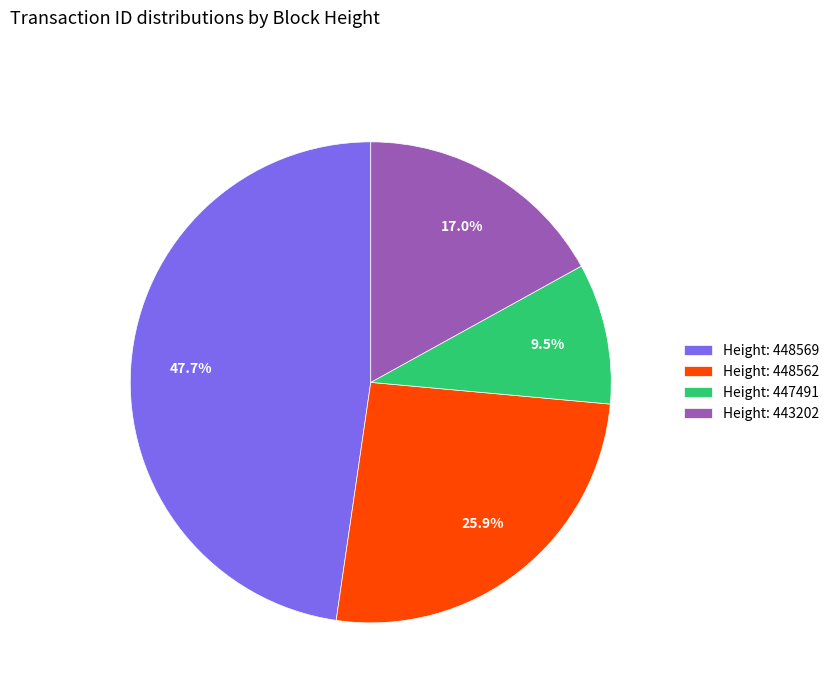

Rank the categories by value from lowest to highest.

Height: 447491, Height: 443202, Height: 448562, Height: 448569